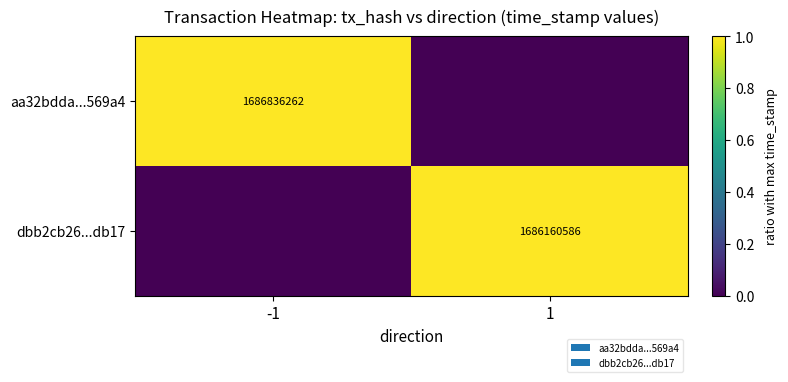

At which category is the sum across all series the highest?

-1